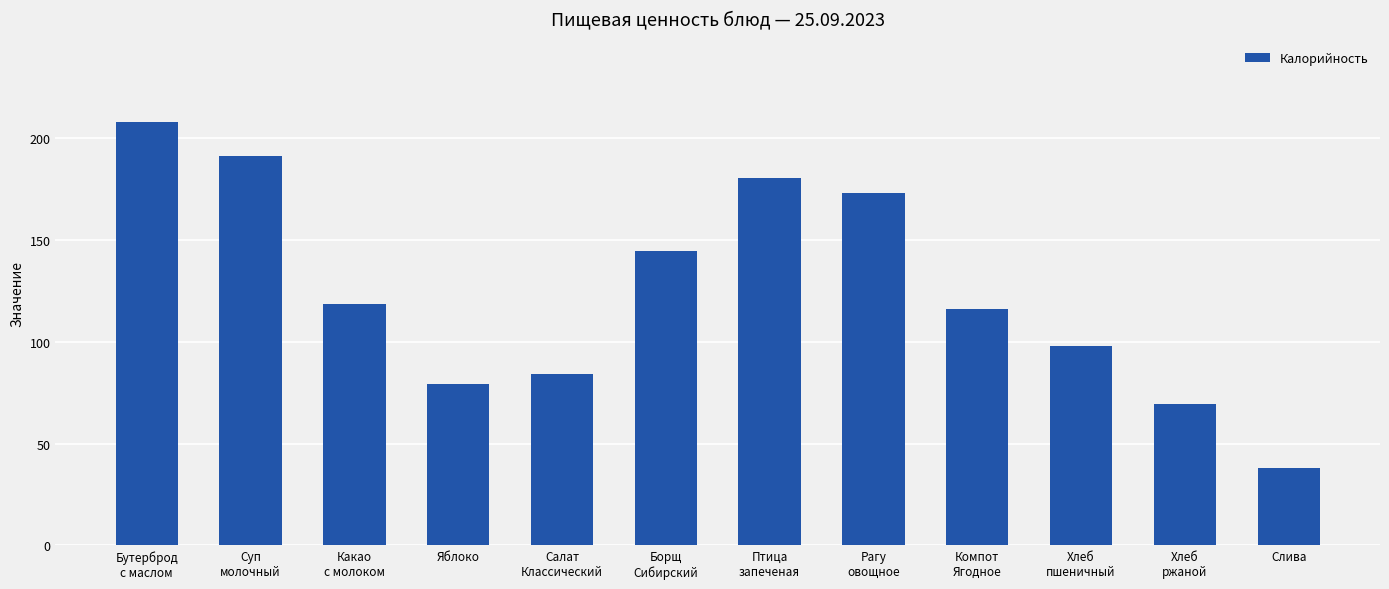

Rank the categories by value from highest to lowest.

Бутерброд
с маслом, Суп
молочный, Птица
запеченая, Рагу
овощное, Борщ
Сибирский, Какао
с молоком, Компот
Ягодное, Хлеб
пшеничный, Салат
Классический, Яблоко, Хлеб
ржаной, Слива